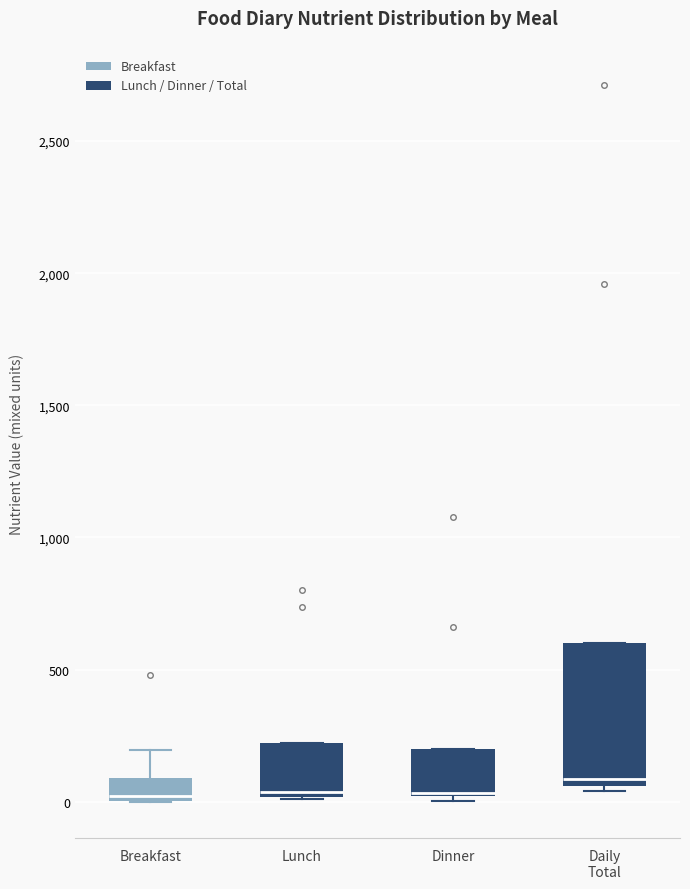

Where is the upper edge of the box for Dinner on the y-axis? The values are not printed on the chart, so give them approximately, as read against the axis.

200